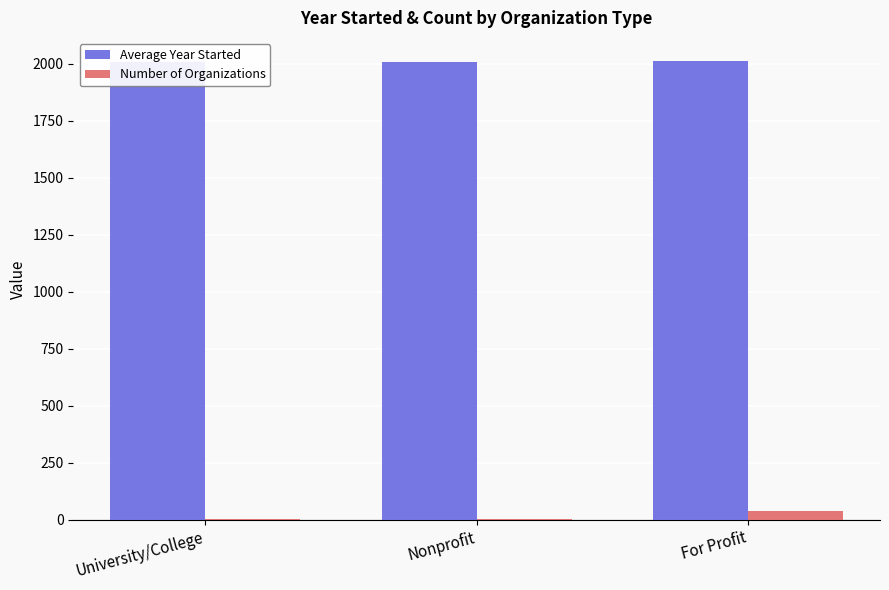

True or false: Number of Organizations has a value of 7.7 at University/College.

False